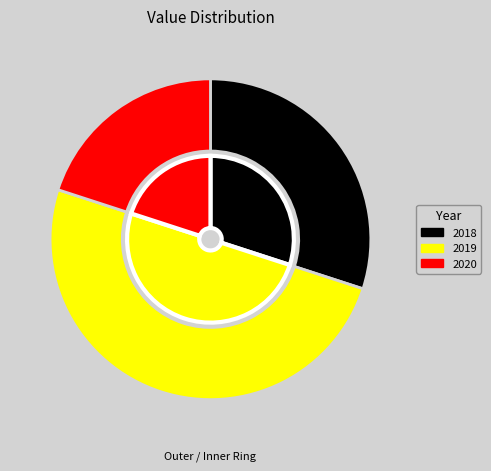

How many segments does this pie chart have?

3